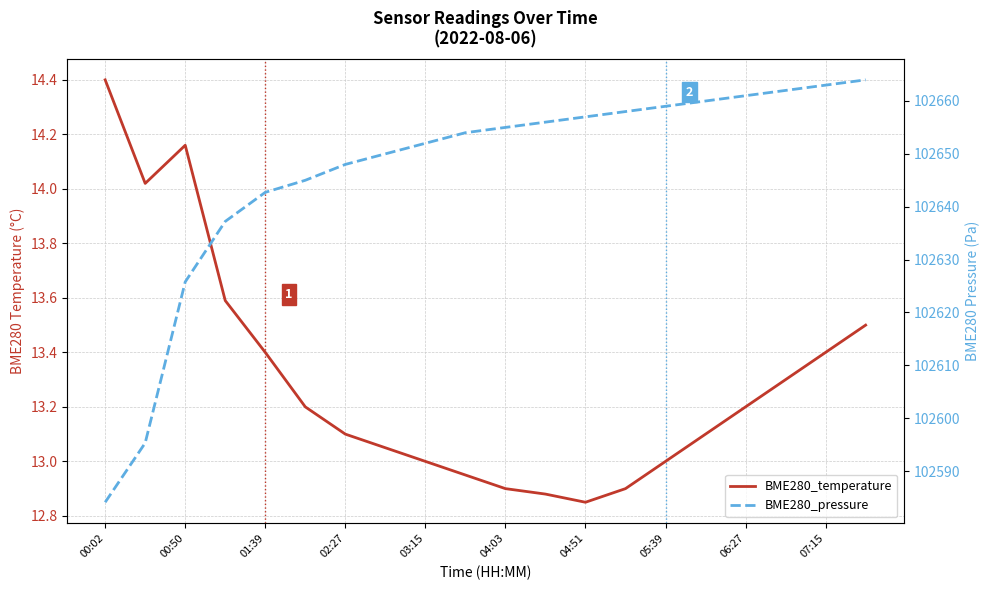

True or false: BME280_pressure has more than 2 interior local peaks.

False